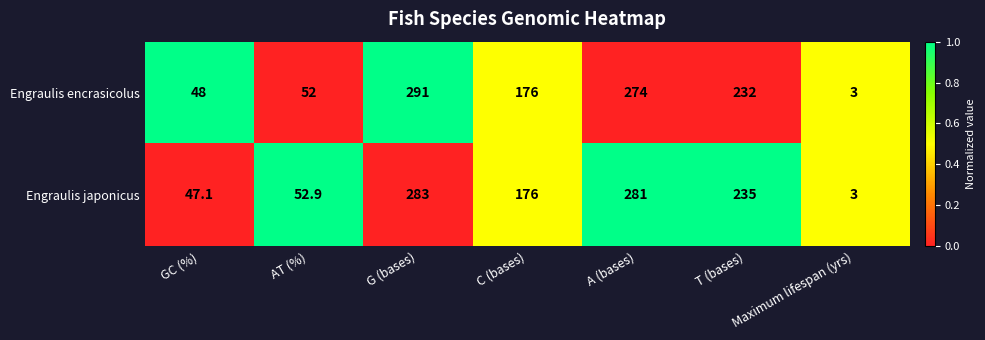

The Engraulis encrasicolus series shows 271.3 at C (bases). True or false?

False